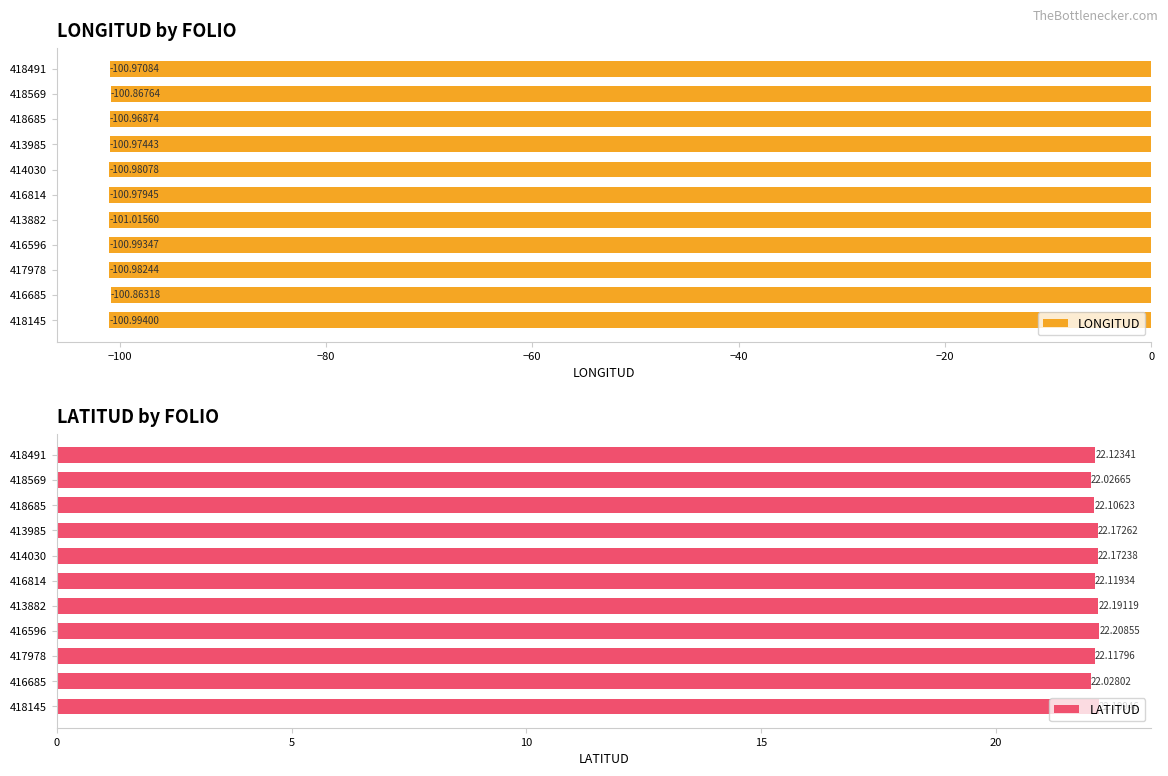

What is the average value of the LONGITUD series?

-101.0